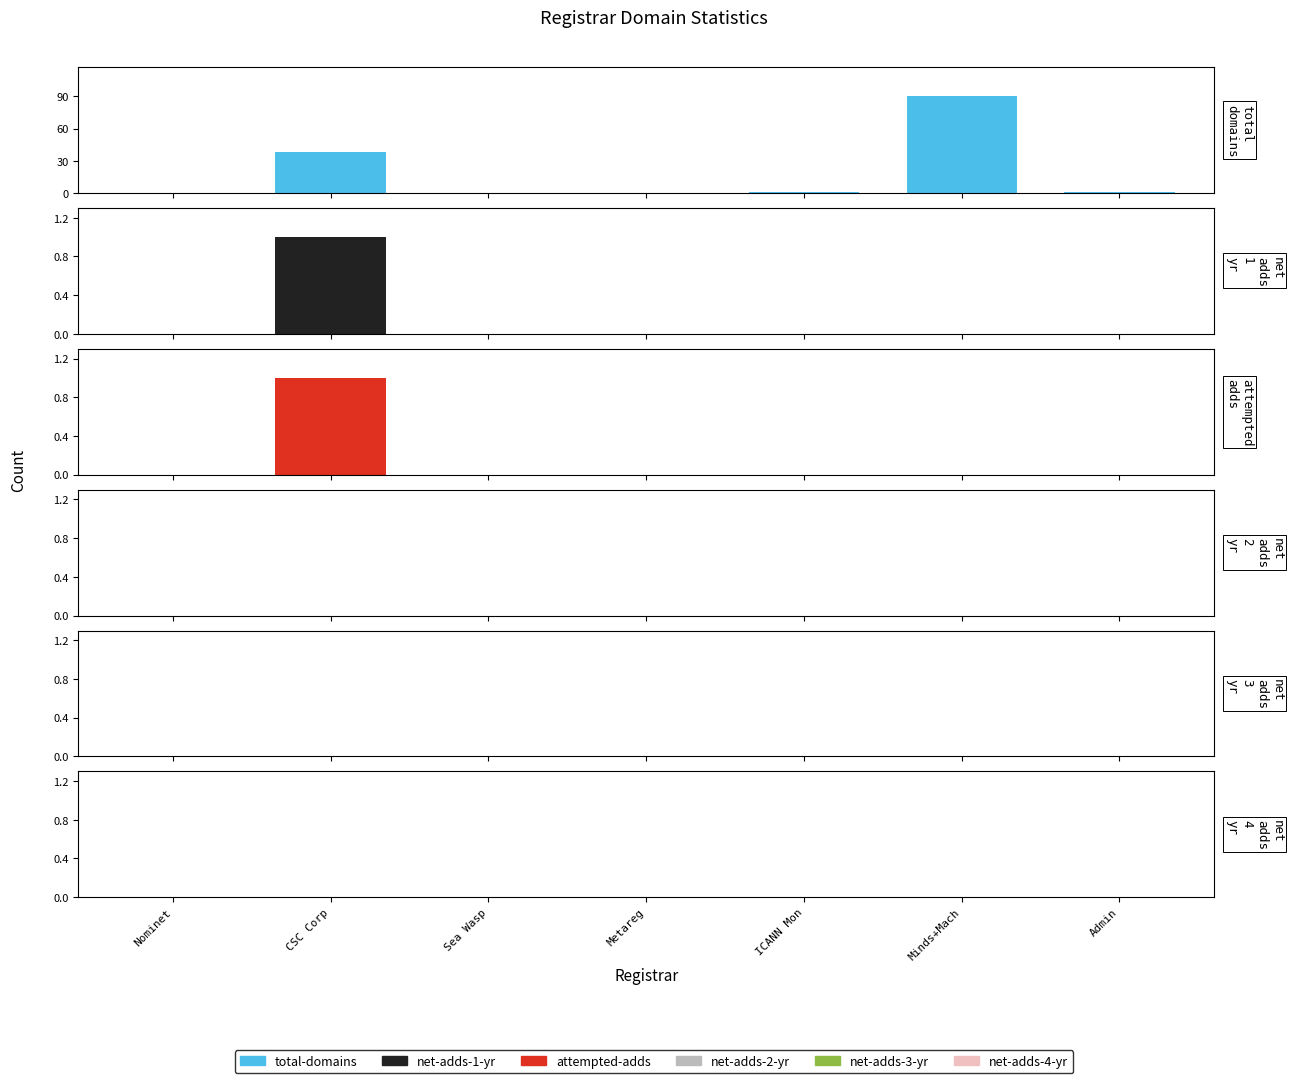

What is the label of the 6th bar from the left?

Minds+Mach